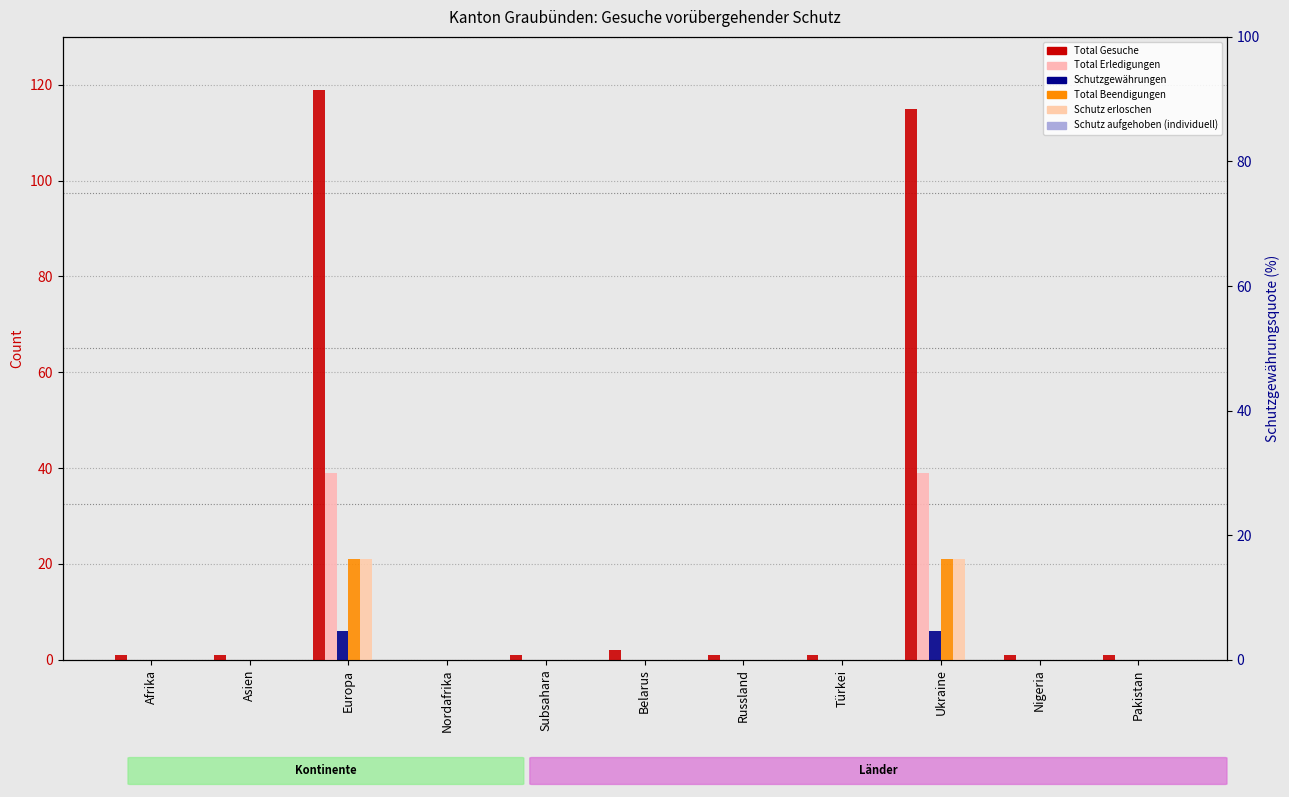

Reading left to right, what are all the values shown in this chart?

Total Gesuche: 1	1	119	0	1	2	1	1	115	1	1
Total Erledigungen: 0	0	39	0	0	0	0	0	39	0	0
Schutzgewährungen: 0	0	6	0	0	0	0	0	6	0	0
Total Beendigungen: 0	0	21	0	0	0	0	0	21	0	0
Schutz erloschen: 0	0	21	0	0	0	0	0	21	0	0
Schutz aufgehoben (individuell): 0	0	0	0	0	0	0	0	0	0	0